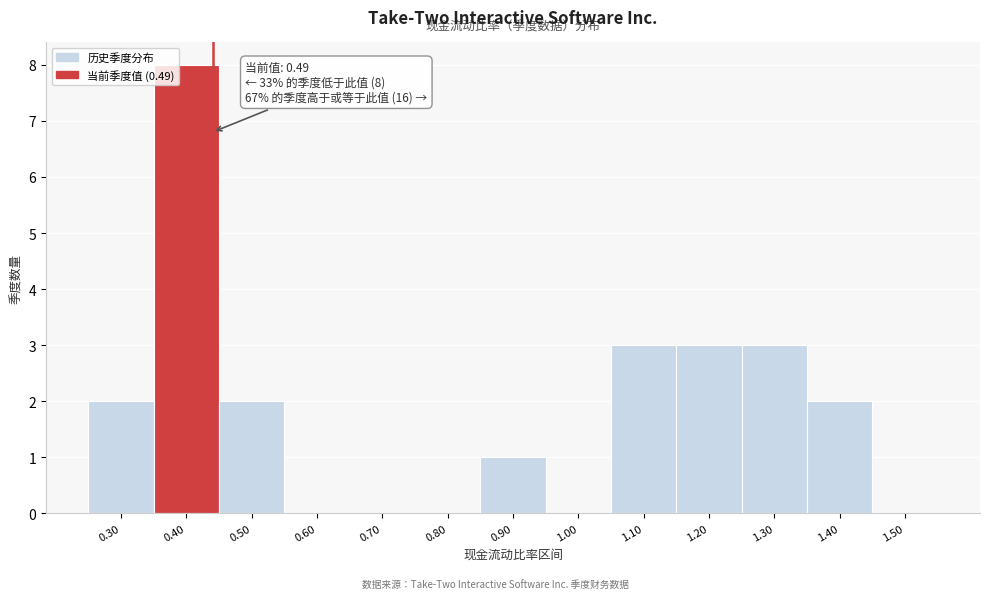

Reading left to right, transcribe all the data shown in this chart.

0.30=2	0.40=8	0.50=2	0.60=0	0.70=0	0.80=0	0.90=1	1.00=0	1.10=3	1.20=3	1.30=3	1.40=2	1.50=0